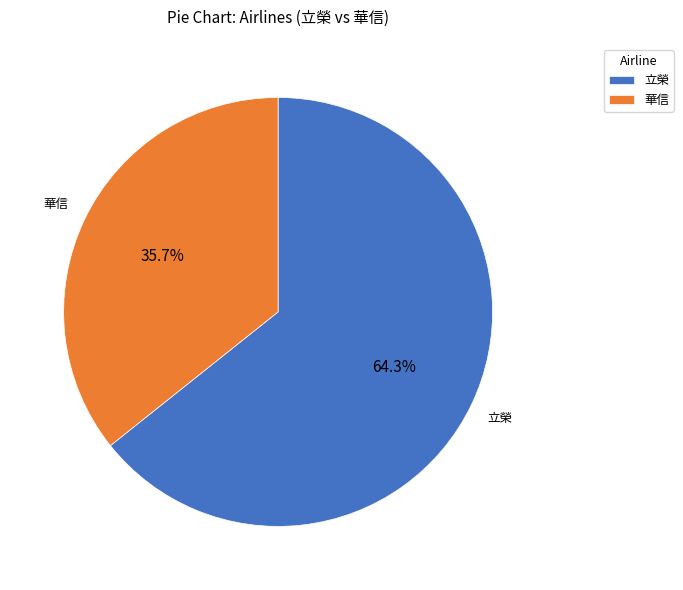

Rank the categories by value from lowest to highest.

華信, 立榮